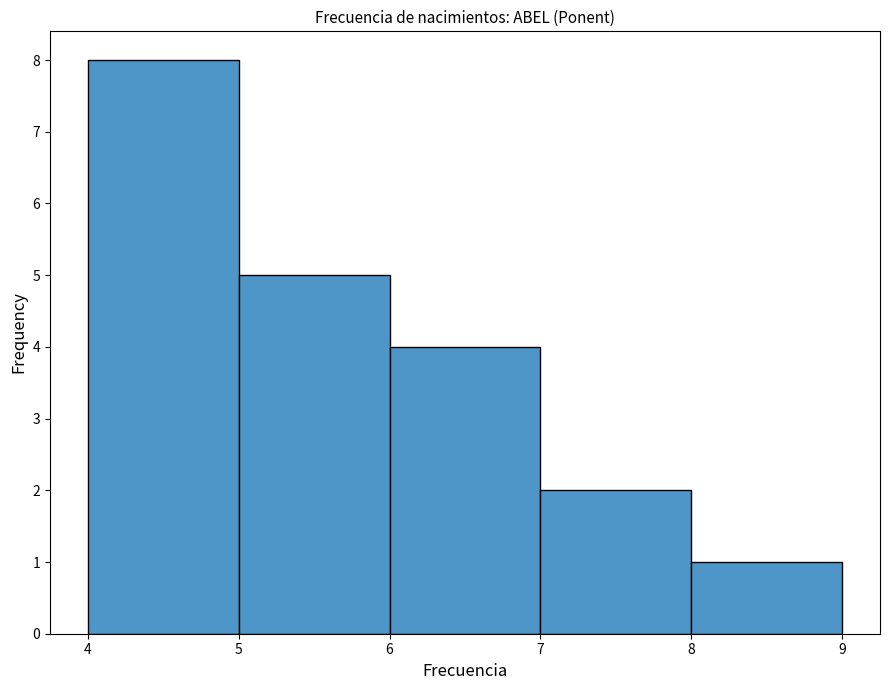

How tall is the bar that spans 7 to 8 on the x-axis? The values are not printed on the chart, so give them approximately, as read against the axis.

2